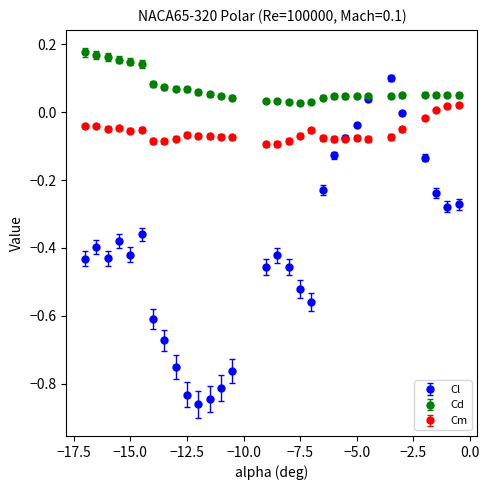

True or false: Cm and Cd intersect in this chart.

False